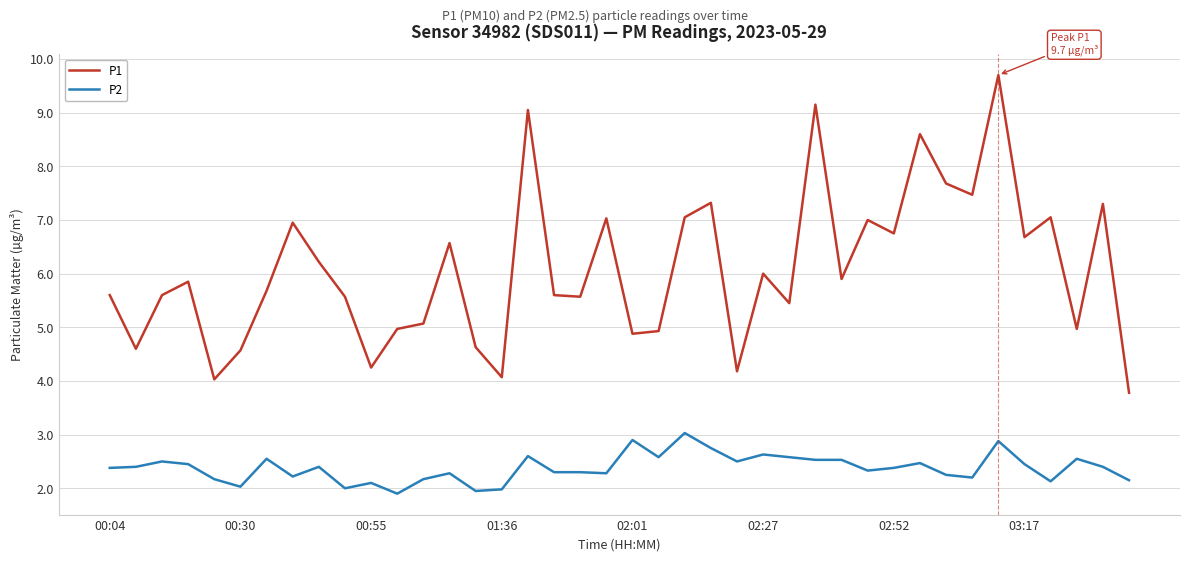

True or false: P1 and P2 cross at least once.

False